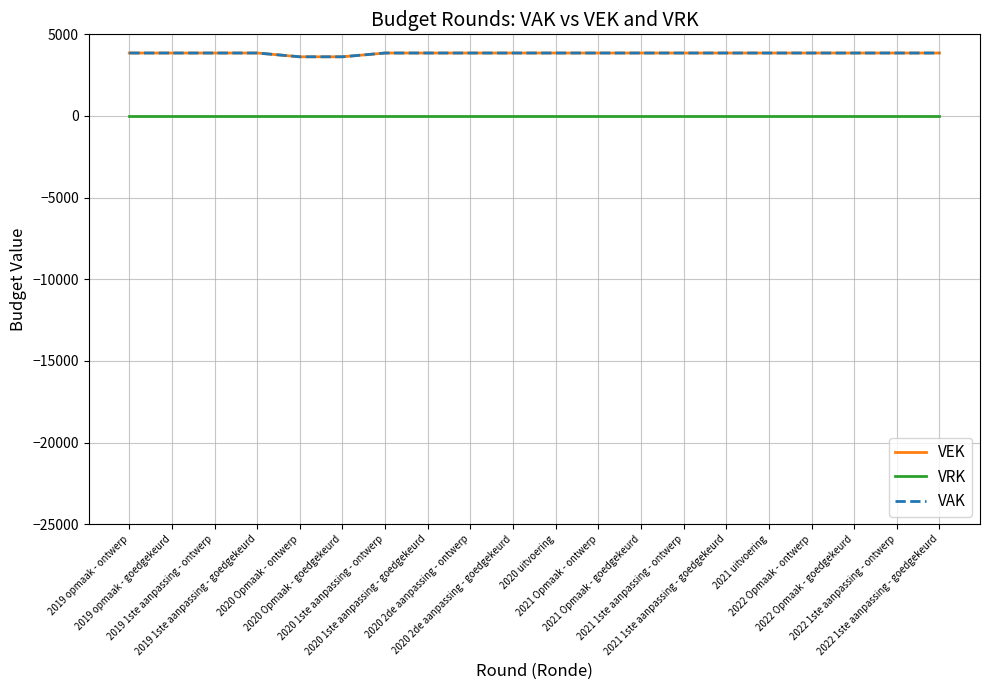

At 2020 2de aanpassing - ontwerp, list the series in order from largest to smallest.

VEK, VAK, VRK